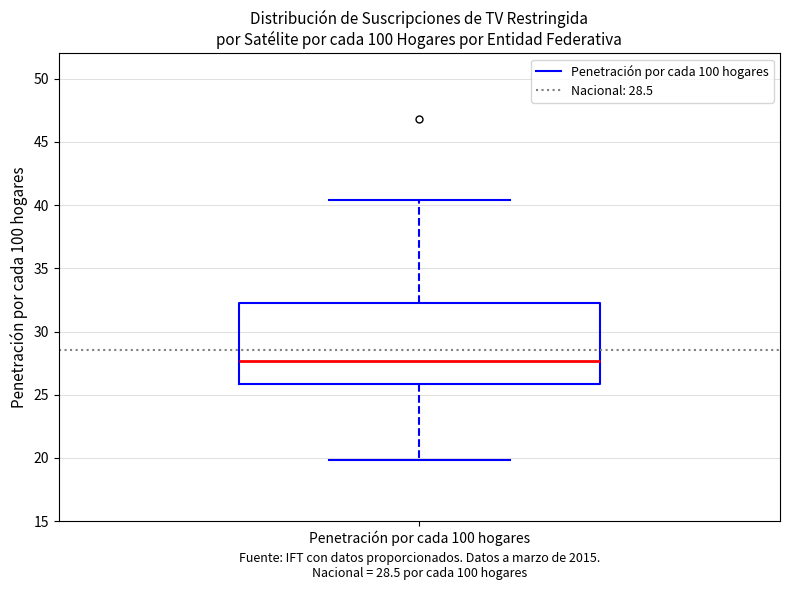

Where is the lower edge of the box for Penetración por cada 100 hogares on the y-axis? The values are not printed on the chart, so give them approximately, as read against the axis.

26.0